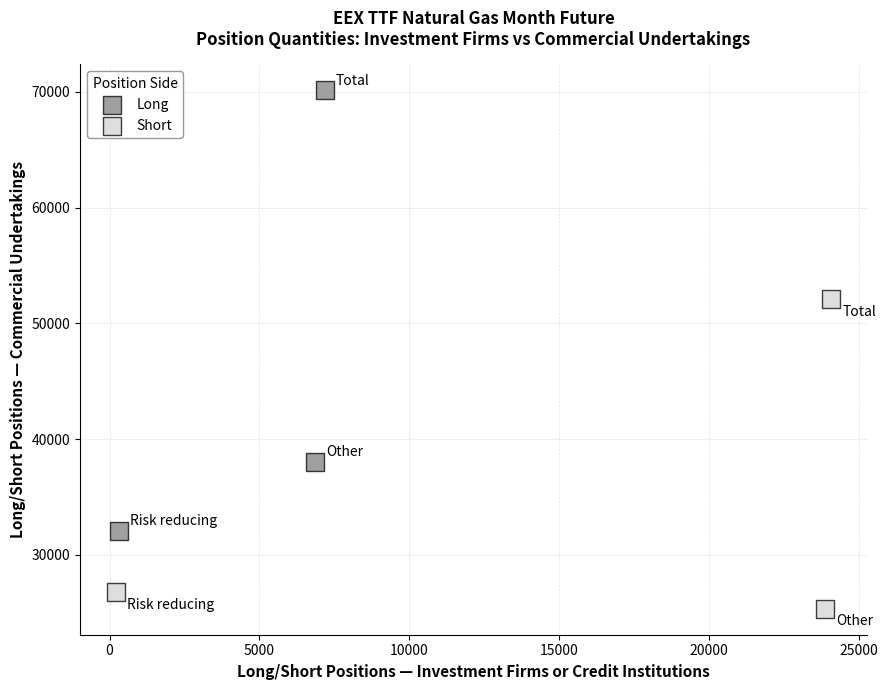

Which series reaches the maximum Y coordinate?

Long